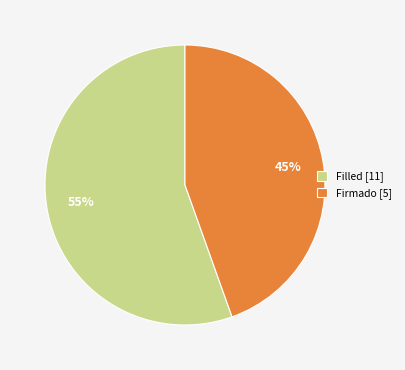

True or false: Firmado [5] accounts for 59% of the total.

False